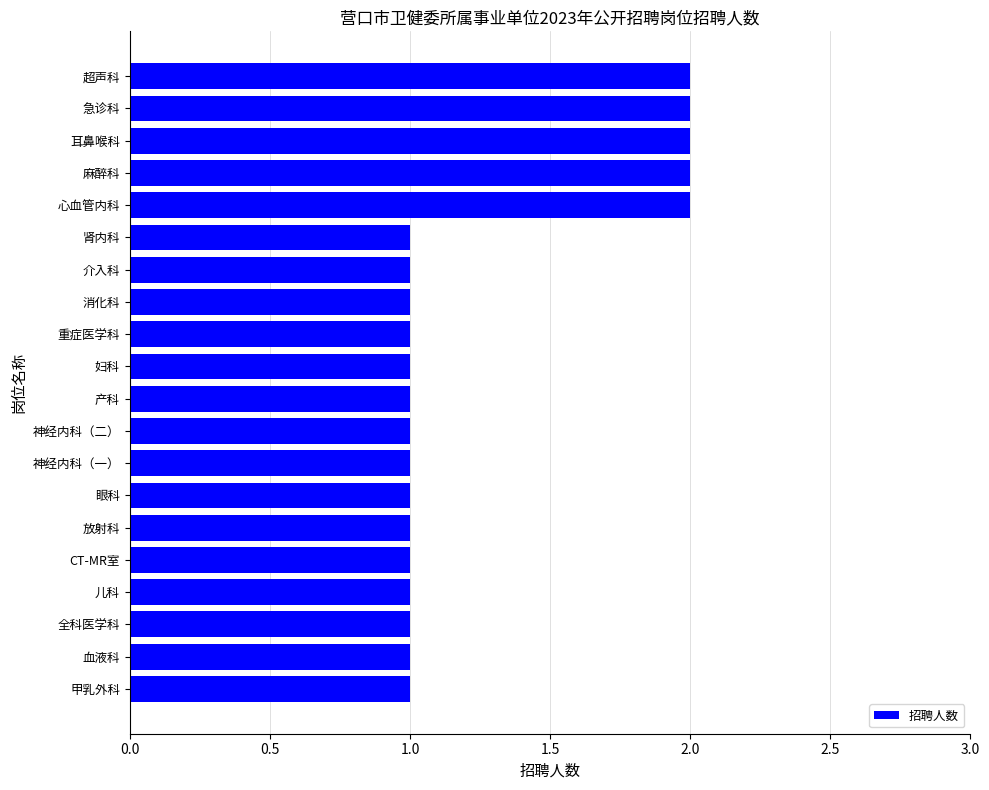

Reading top to bottom, what are all the values shown in this chart?

超声科=2	急诊科=2	耳鼻喉科=2	麻醉科=2	心血管内科=2	肾内科=1	介入科=1	消化科=1	重症医学科=1	妇科=1	产科=1	神经内科（二）=1	神经内科（一）=1	眼科=1	放射科=1	CT-MR室=1	儿科=1	全科医学科=1	血液科=1	甲乳外科=1